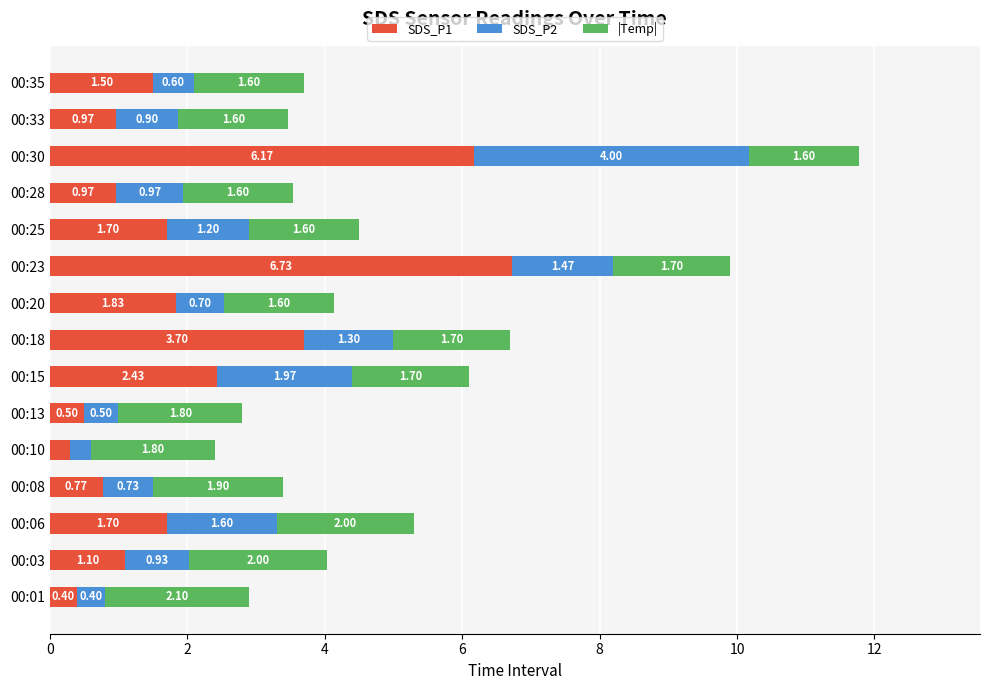

What is the sum of the SDS_P1 values at 00:30 and 00:06?

7.9